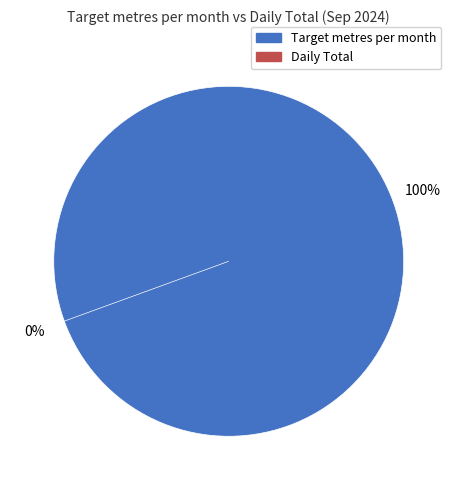

What percentage is NOT represented by Daily Total?

100.0%